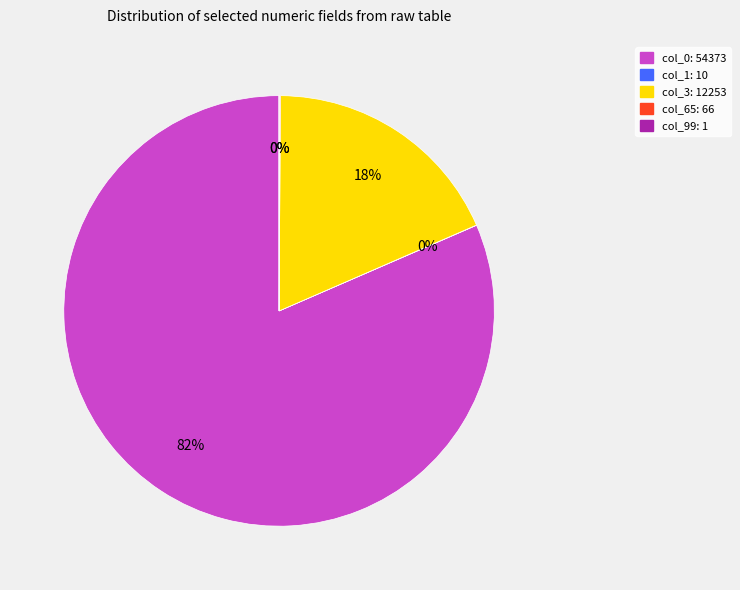

Which slice is the largest?

col_0: 54373